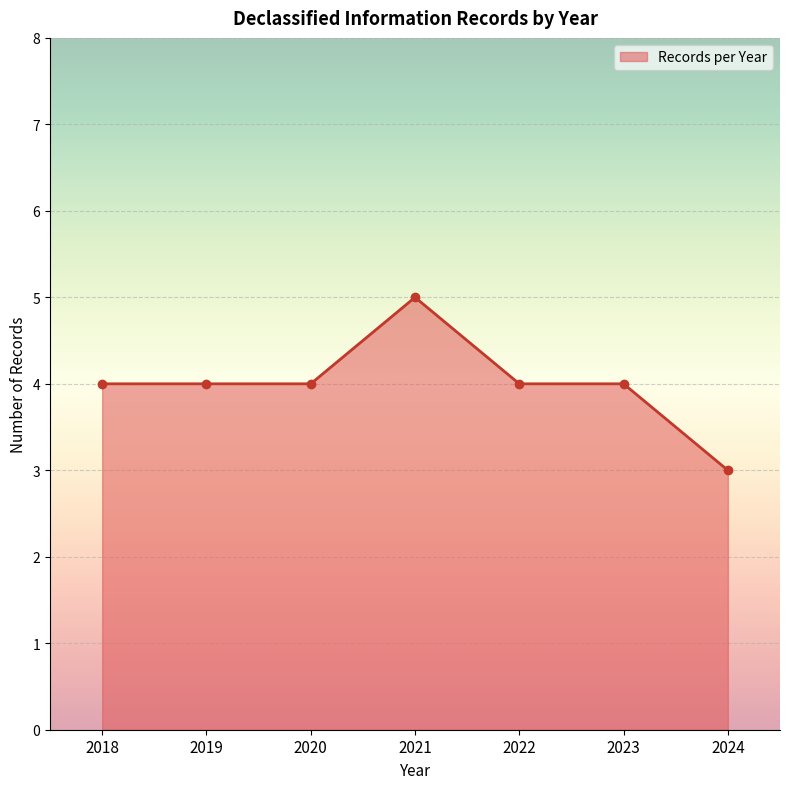

What is the smallest value displayed?

3